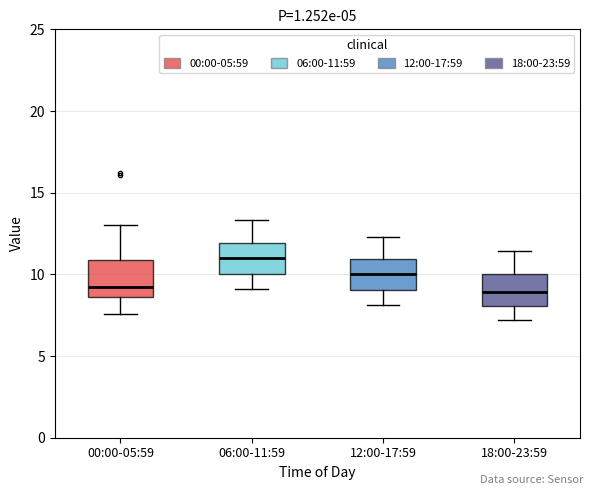

Reading left to right, read every box against the y-axis: the position of its median line, the range the box covers, and the ends of its whiskers. The values are not printed on the chart, so give them approximately, as read against the axis.

00:00-05:59: median 9.0, box 8.5 to 11.0, whiskers 7.5 to 13.0
06:00-11:59: median 11.0, box 10.0 to 12.0, whiskers 9.0 to 13.5
12:00-17:59: median 10.0, box 9.0 to 11.0, whiskers 8.0 to 12.5
18:00-23:59: median 9.0, box 8.0 to 10.0, whiskers 7.0 to 11.5